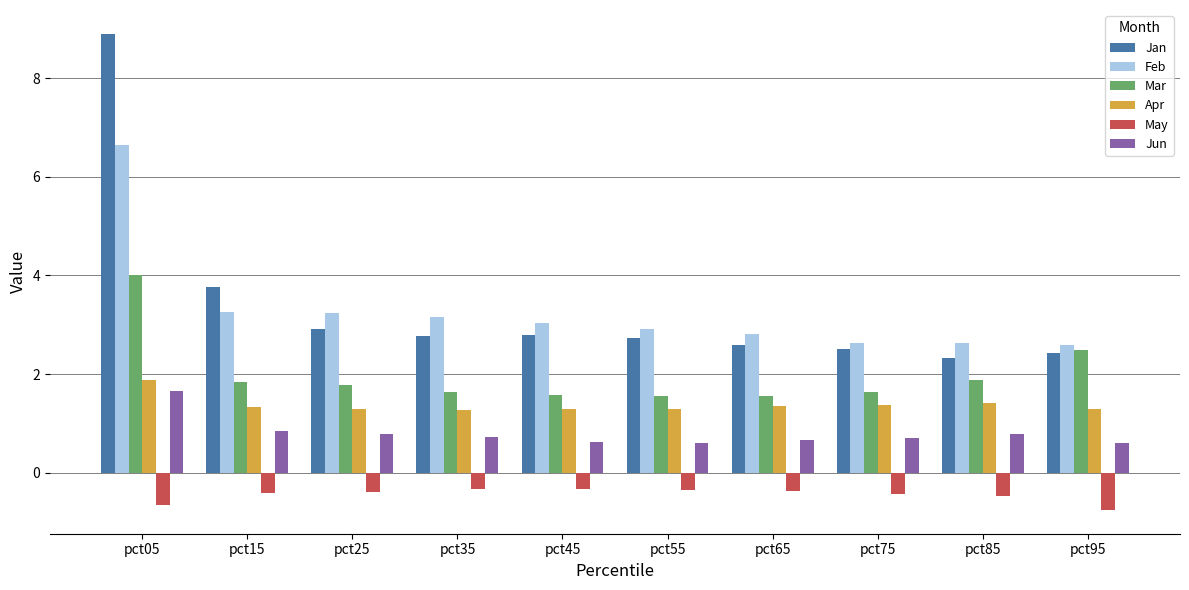

At how many categories does at least one series exceed 6?

1